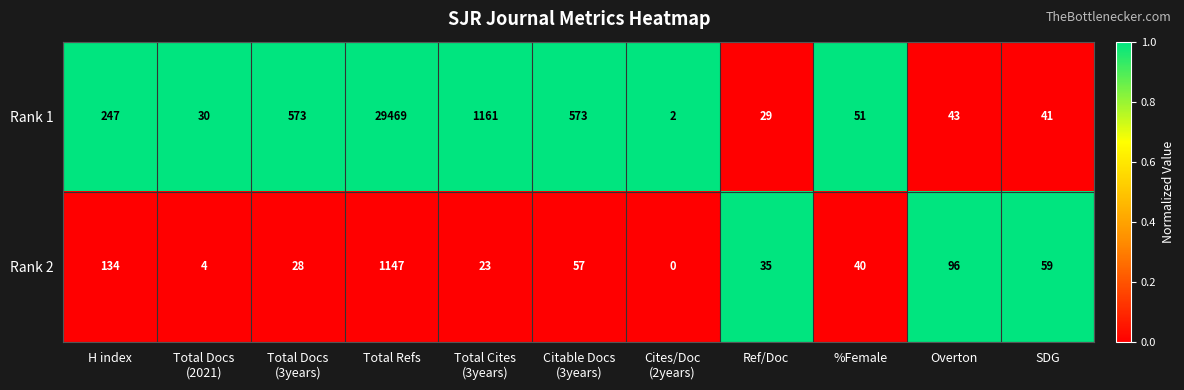

Rank the series by their average value, from highest to lowest.

Rank 1, Rank 2